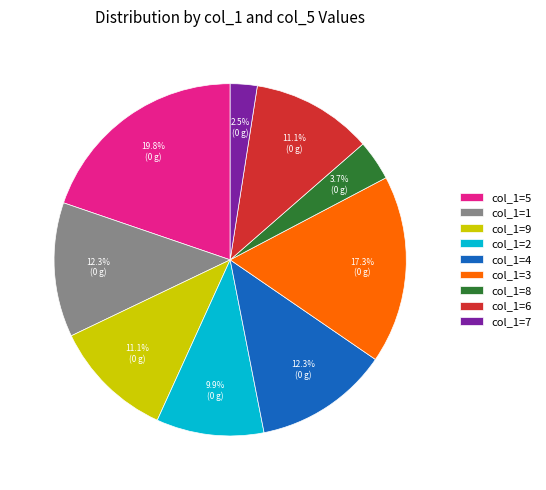

Which slice is the smallest?

col_1=7